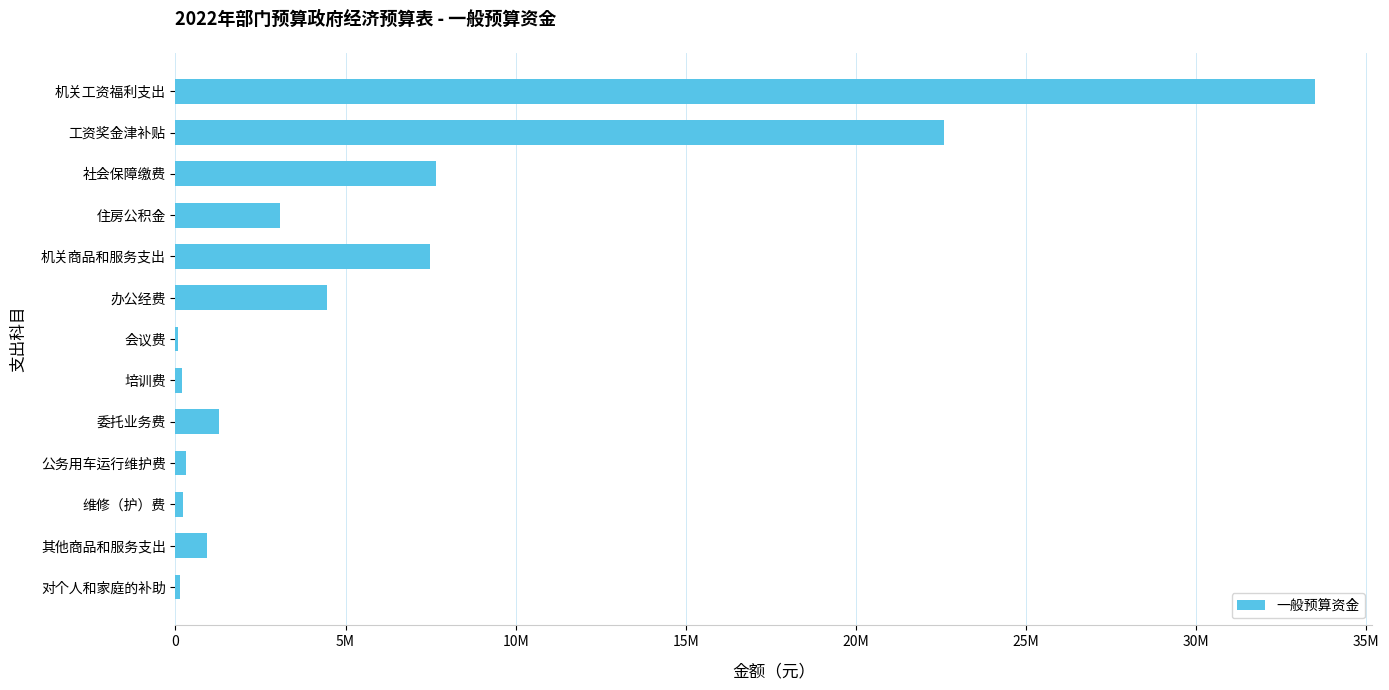

Are the bars horizontal?

Yes